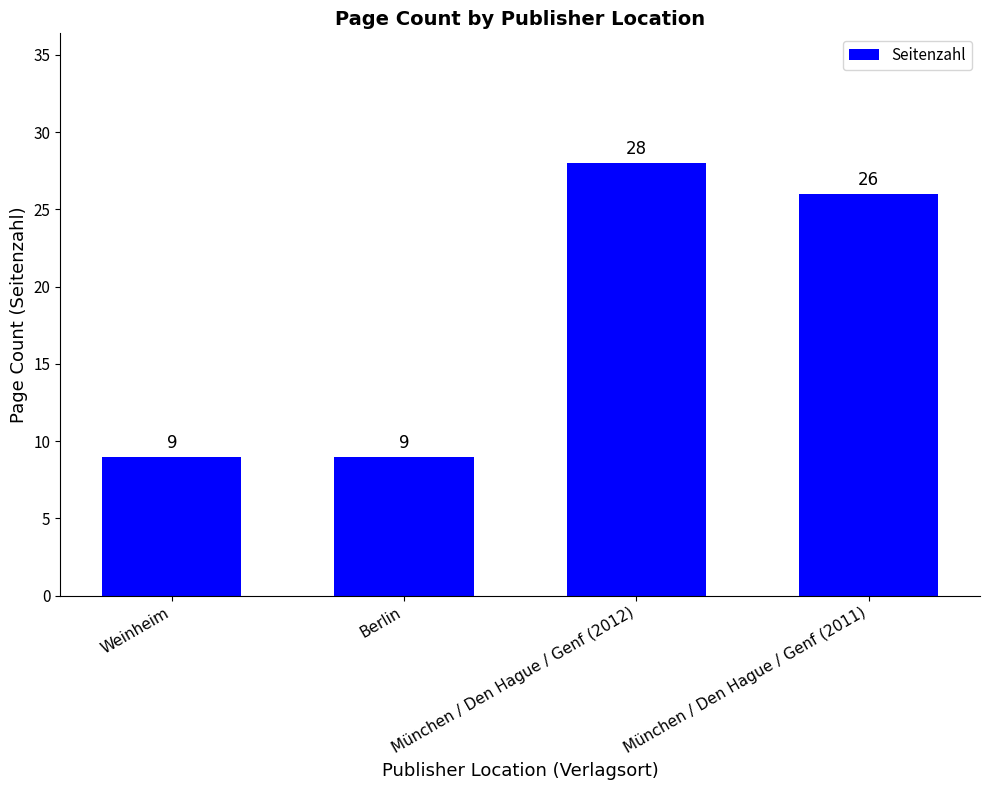

What is the average value?

18